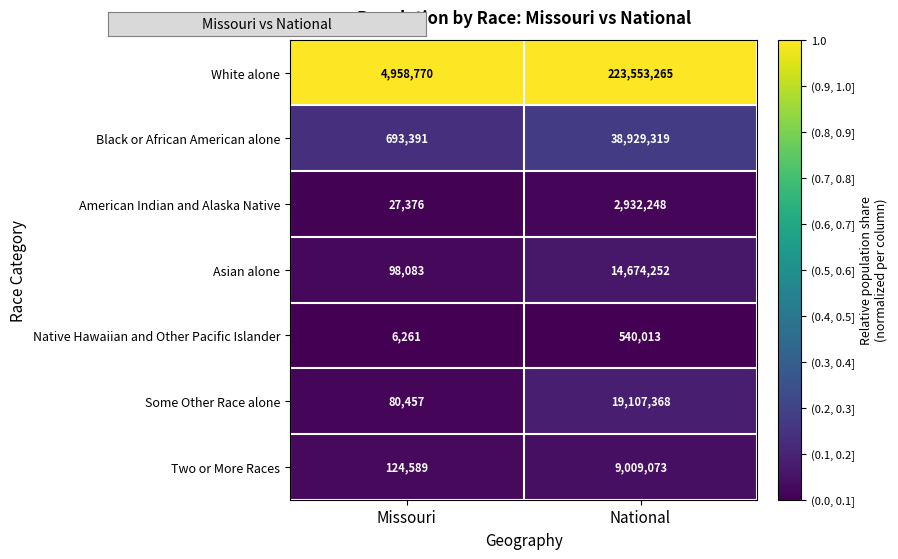

Rank the series by their maximum value, from highest to lowest.

White alone, Black or African American alone, Some Other Race alone, Asian alone, Two or More Races, American Indian and Alaska Native, Native Hawaiian and Other Pacific Islander